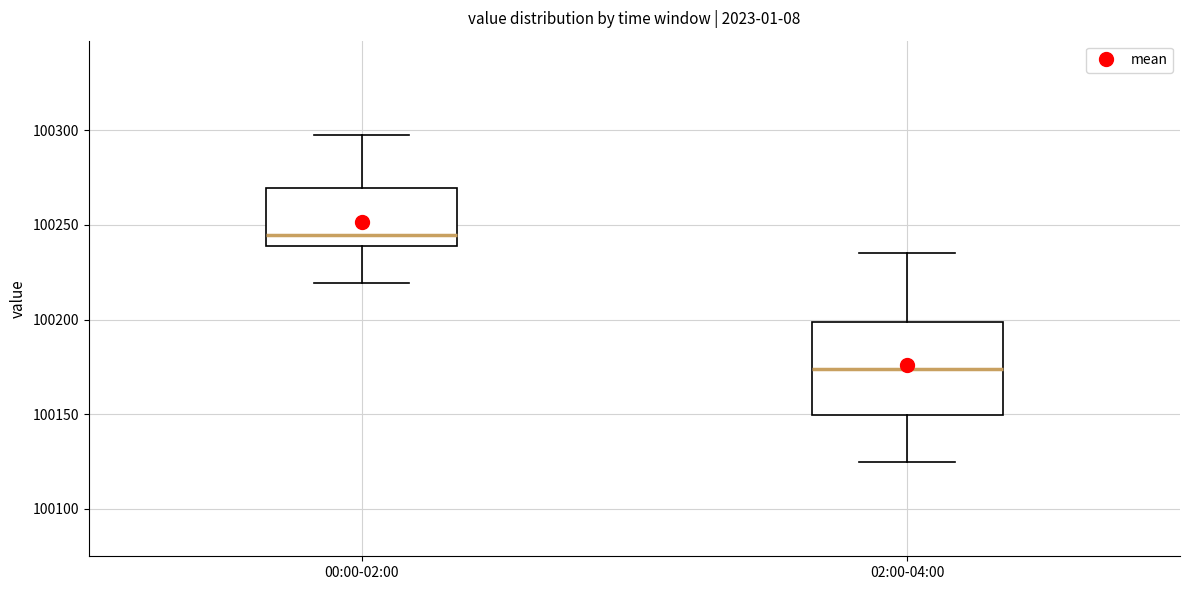

Which box has the lowest median line?

02:00-04:00